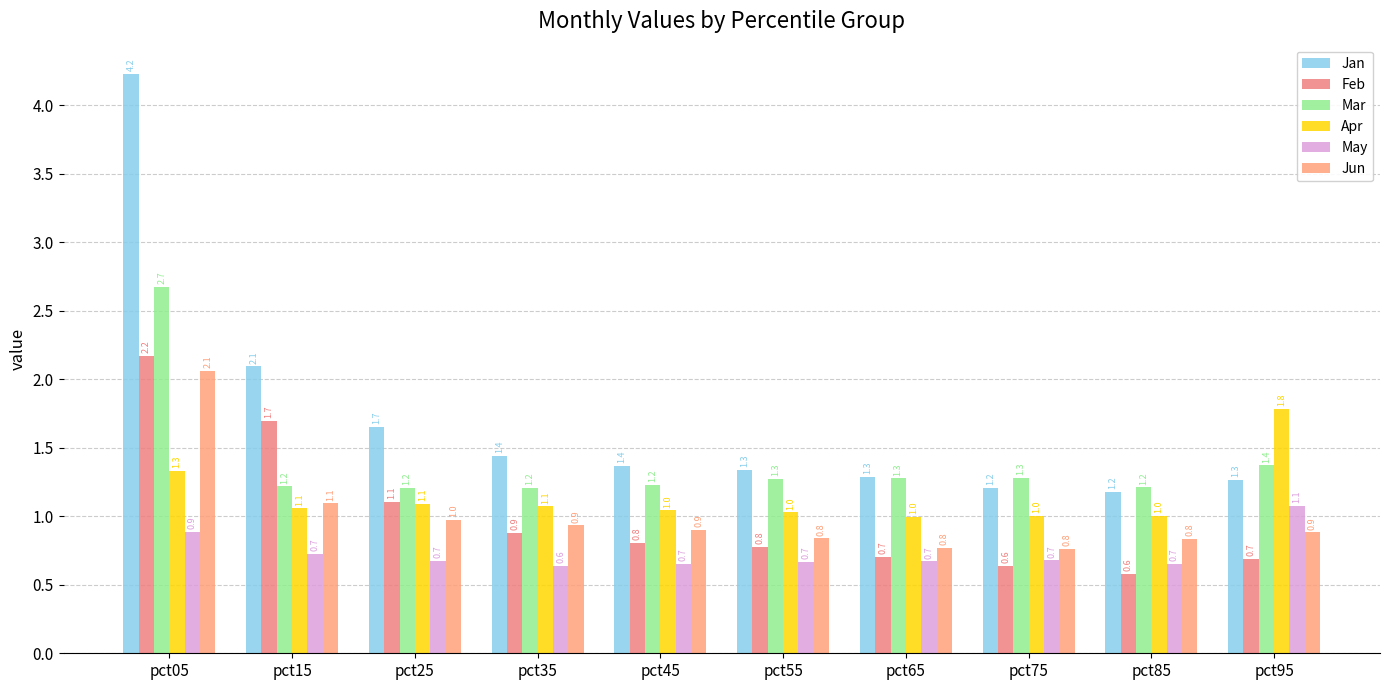

What is the approximate value of Feb at pct65?

0.7